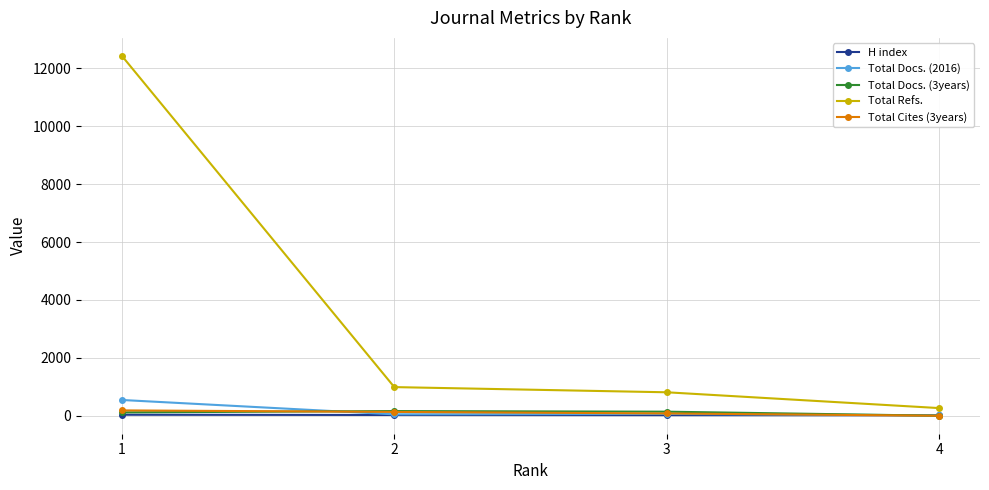

Which series has the largest range (max minus min)?

Total Refs.